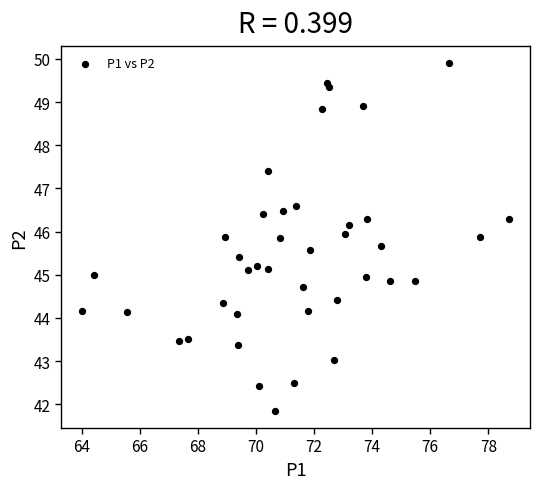

What is the range of X values (max minus min)?

14.7